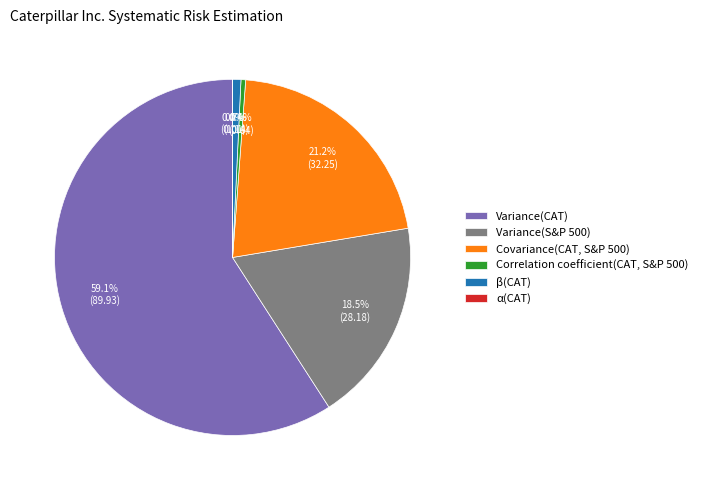

Do Covariance(CAT, S&P 500) and Correlation coefficient(CAT, S&P 500) together represent more than half of the pie?

No